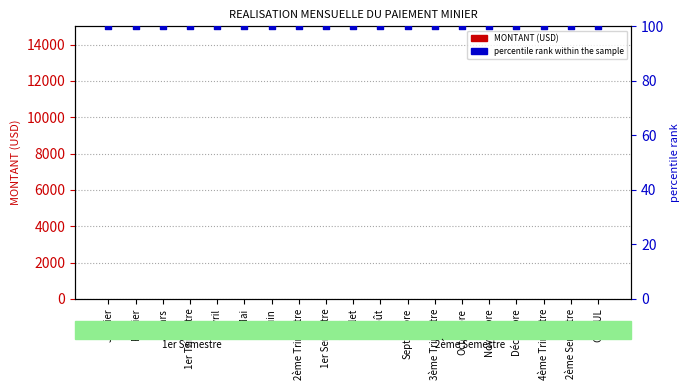

At how many categories does at least one series exceed 99?

19